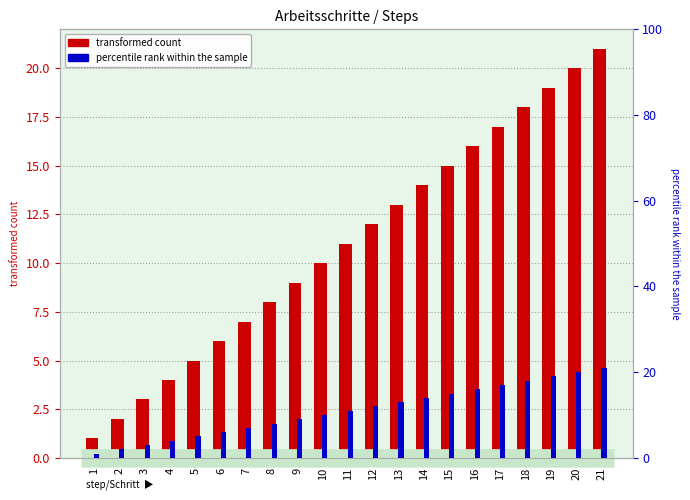

Which series has the largest range (max minus min)?

transformed count